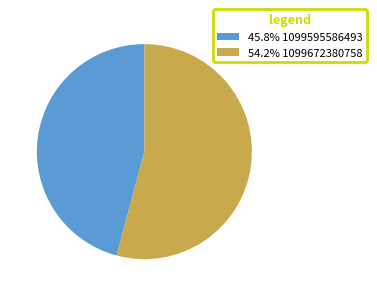

Is there a majority slice in this chart?

Yes